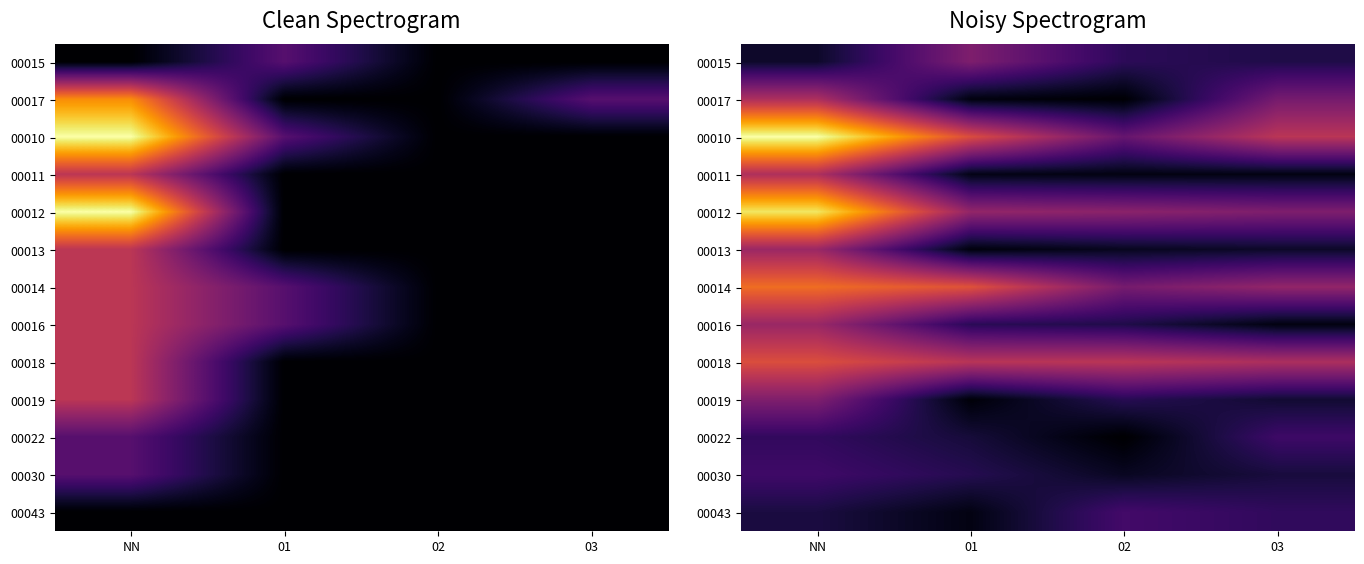

What is the sum of the 00013 values at 01 and 03?

0.8